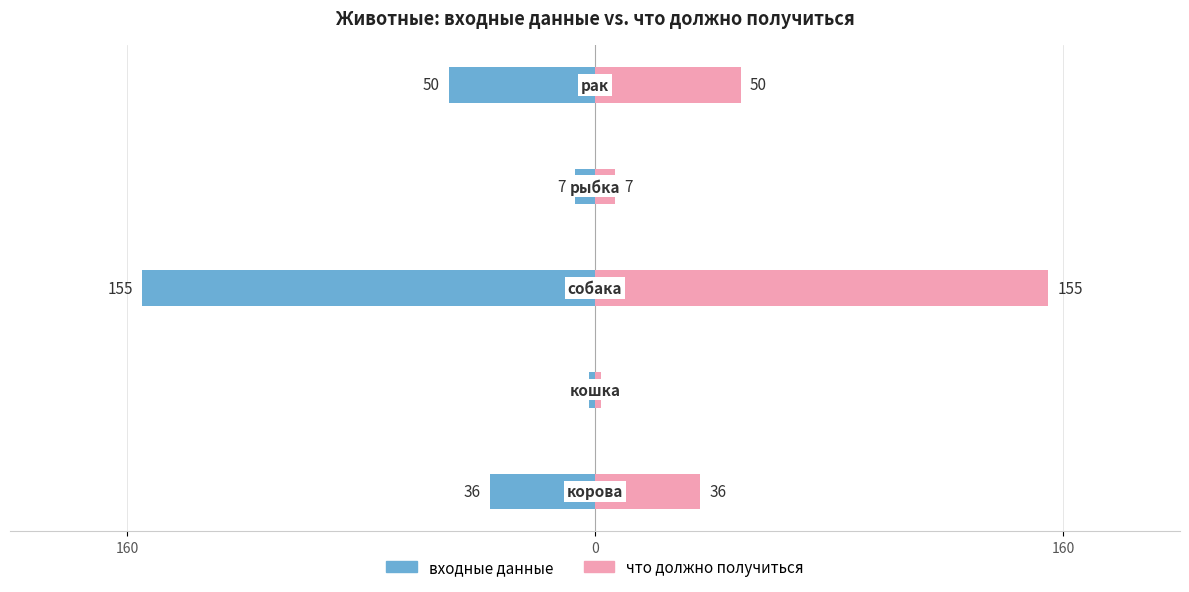

Reading right to left, extract all data points from this chart.

входные данные: -50	-7	-155	-2	-36
что должно получиться: 50	7	155	2	36